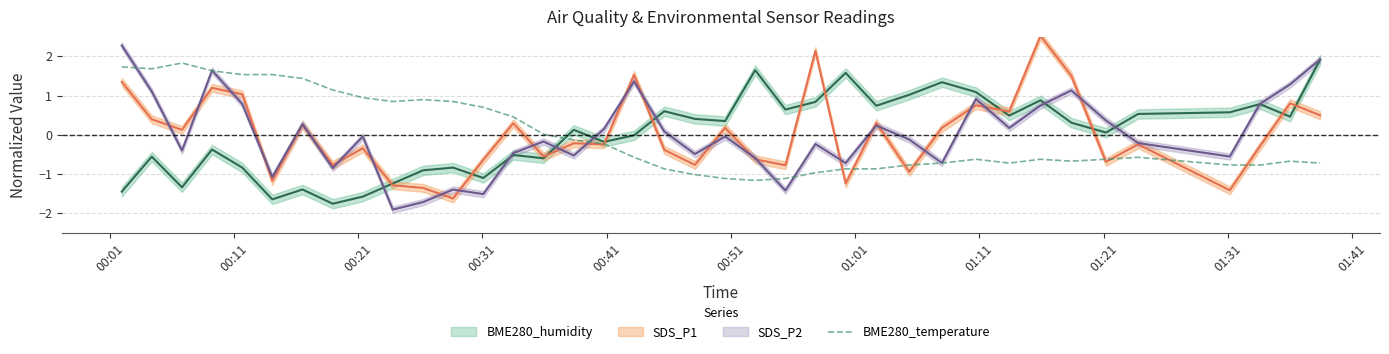

What is the lowest value of the BME280_temperature series?

-1.2